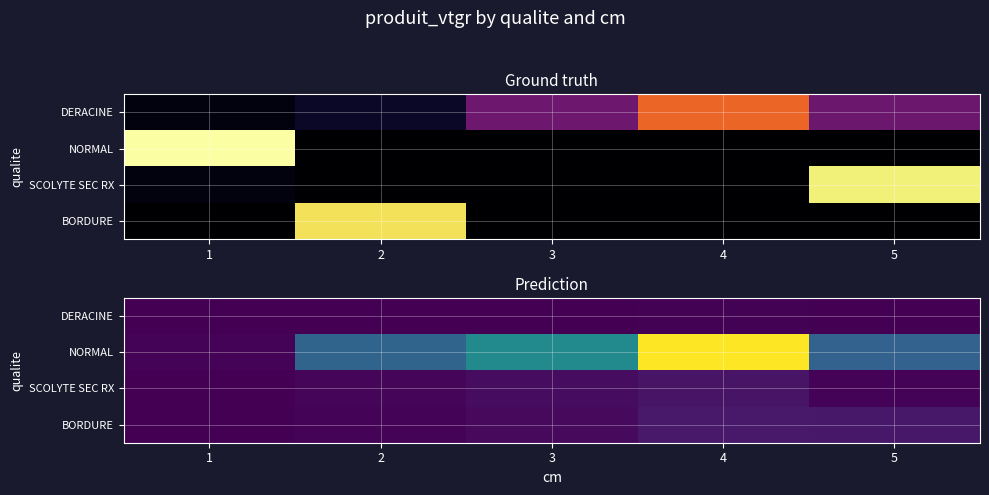

List the series in order of their peak value, lowest first.

DERACINE, SCOLYTE SEC RX, BORDURE, NORMAL